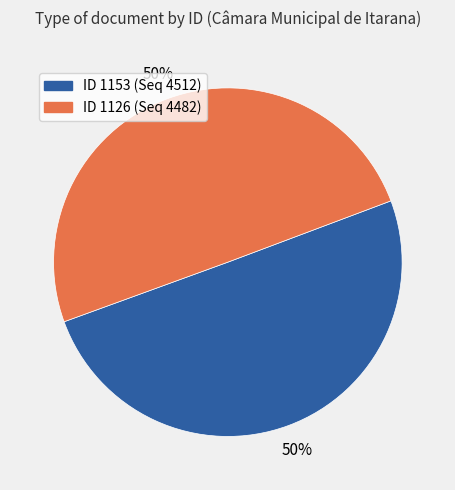

How many slices are in this pie chart?

2